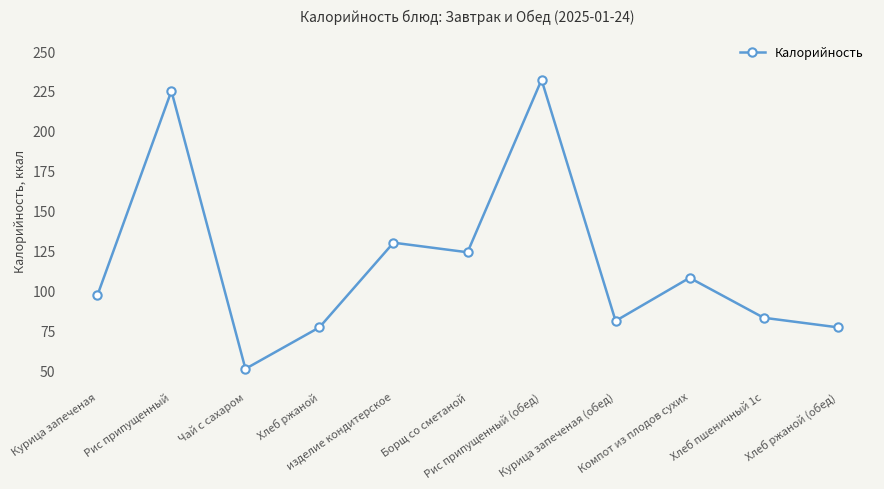

How many values are below 97?

5